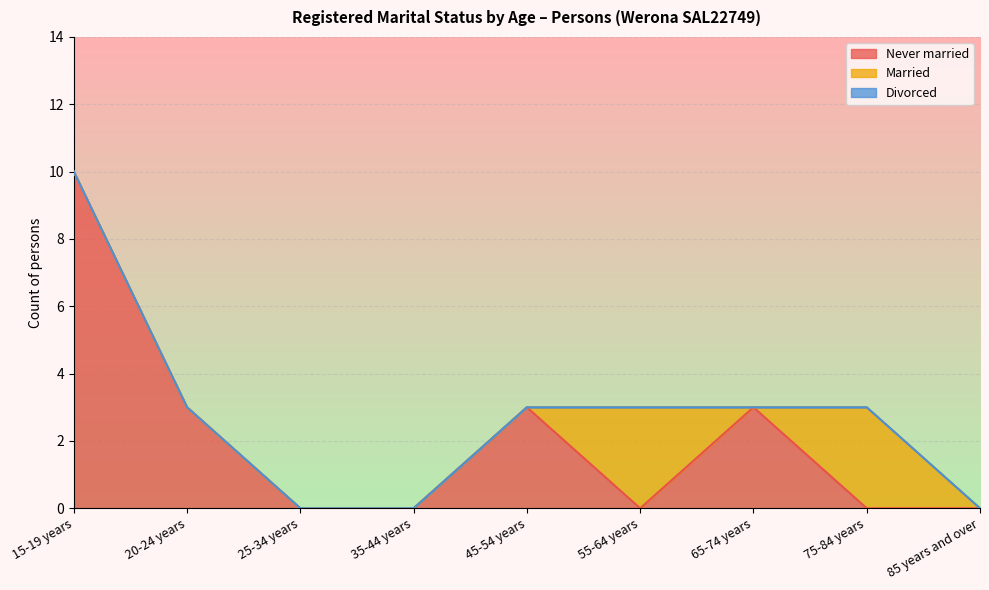

True or false: Married has a value of 4 at 55-64 years.

False